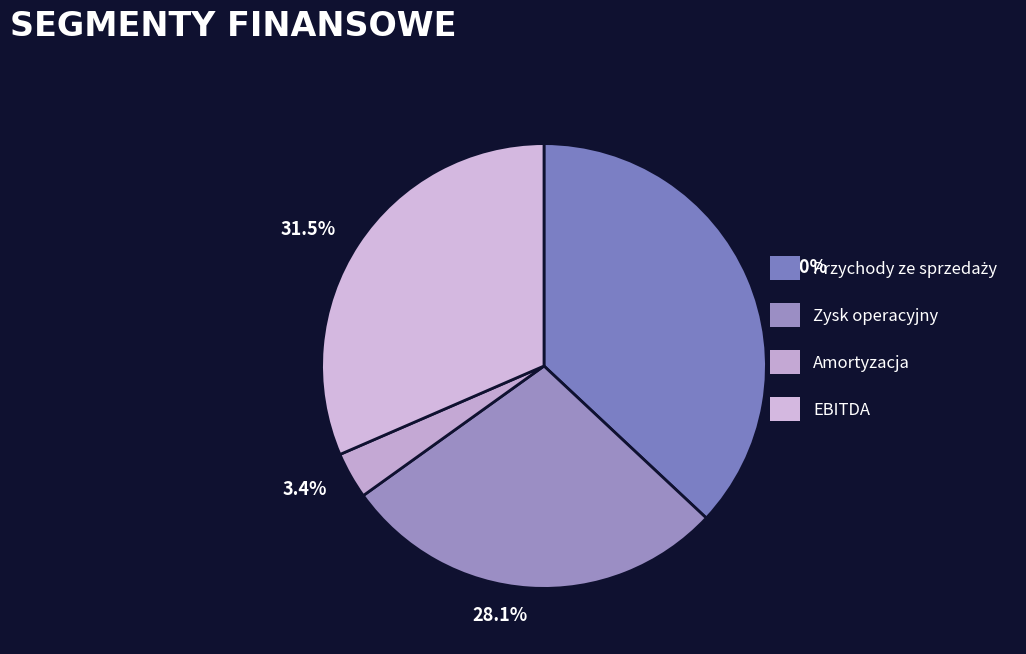

What portion of the pie excludes 37.0%?

63.0%